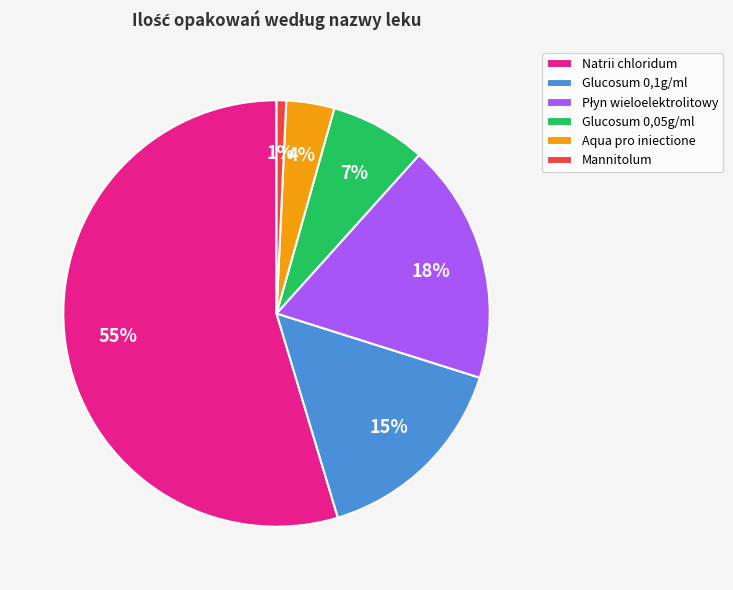

To the nearest percent, what portion does Natrii chloridum represent?

55%